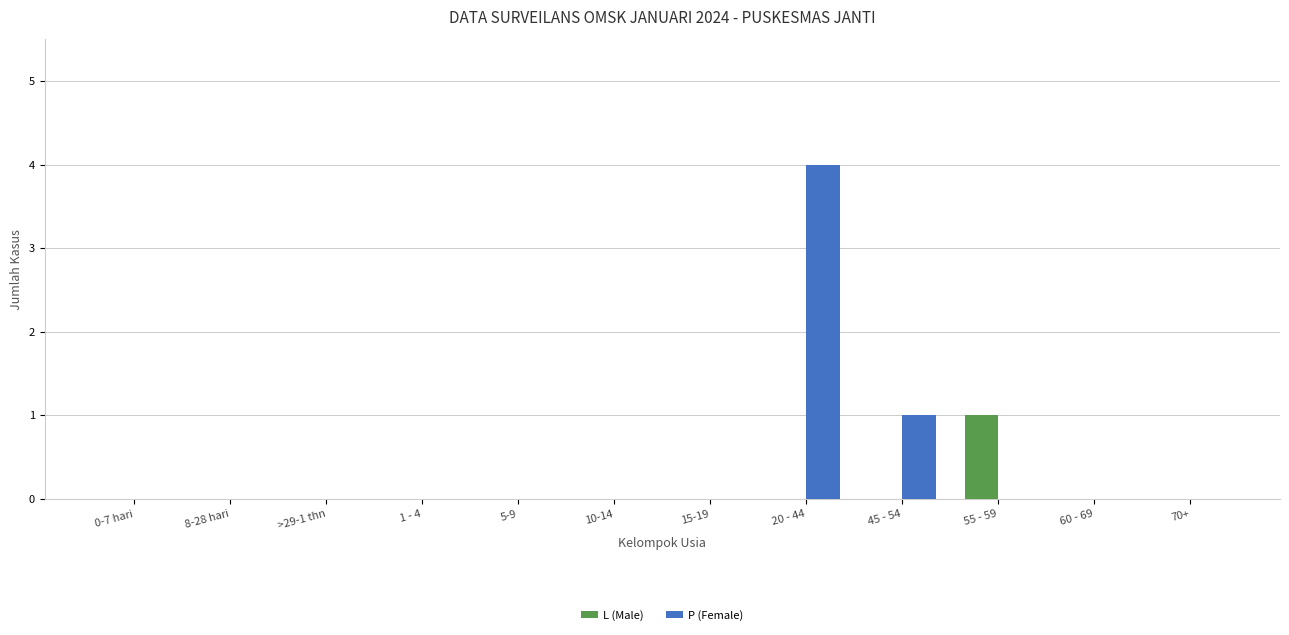

Which series changed the most between 0-7 hari and 55 - 59?

L (Male)